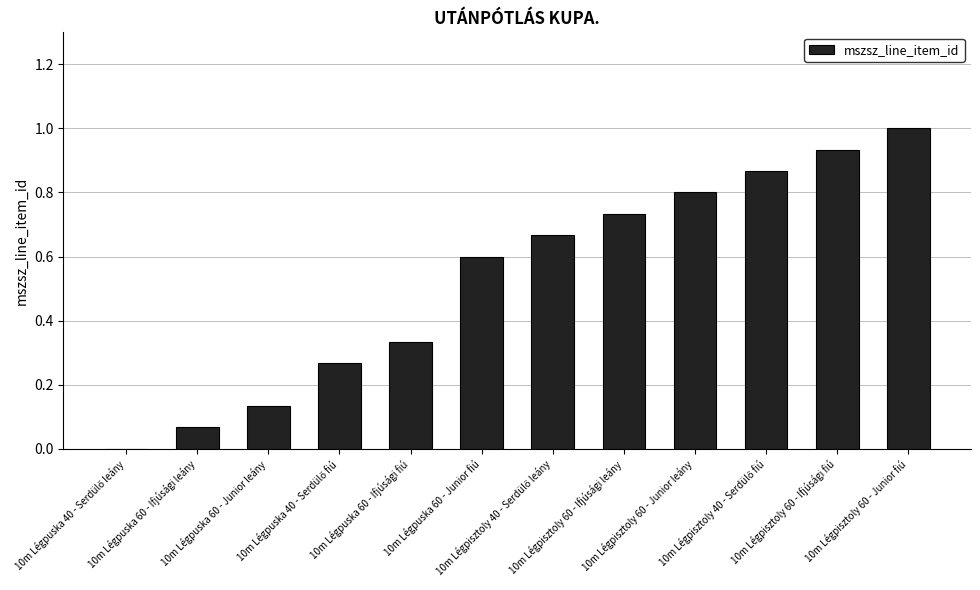

What is the sum of all values?

6.4